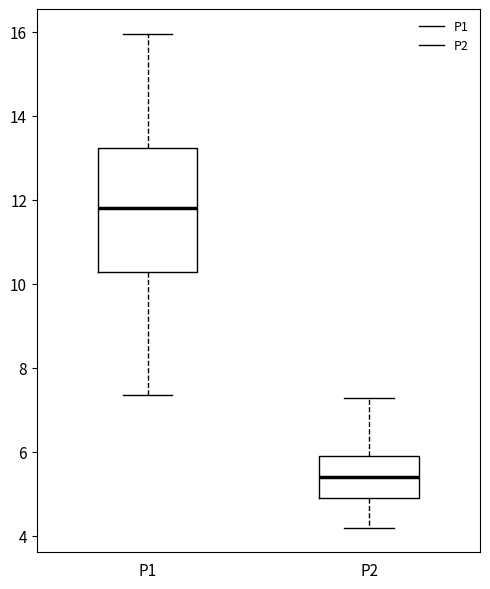

Comparing the boxes themselves (not the whiskers), which one is the tallest?

P1